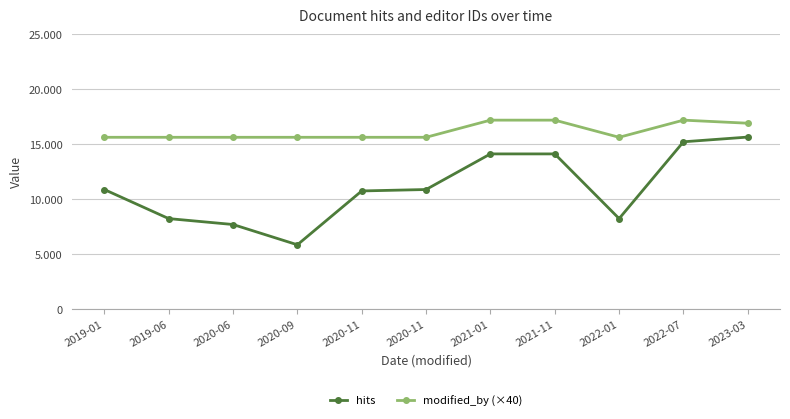

List the series in order of their peak value, highest first.

modified_by (×40), hits